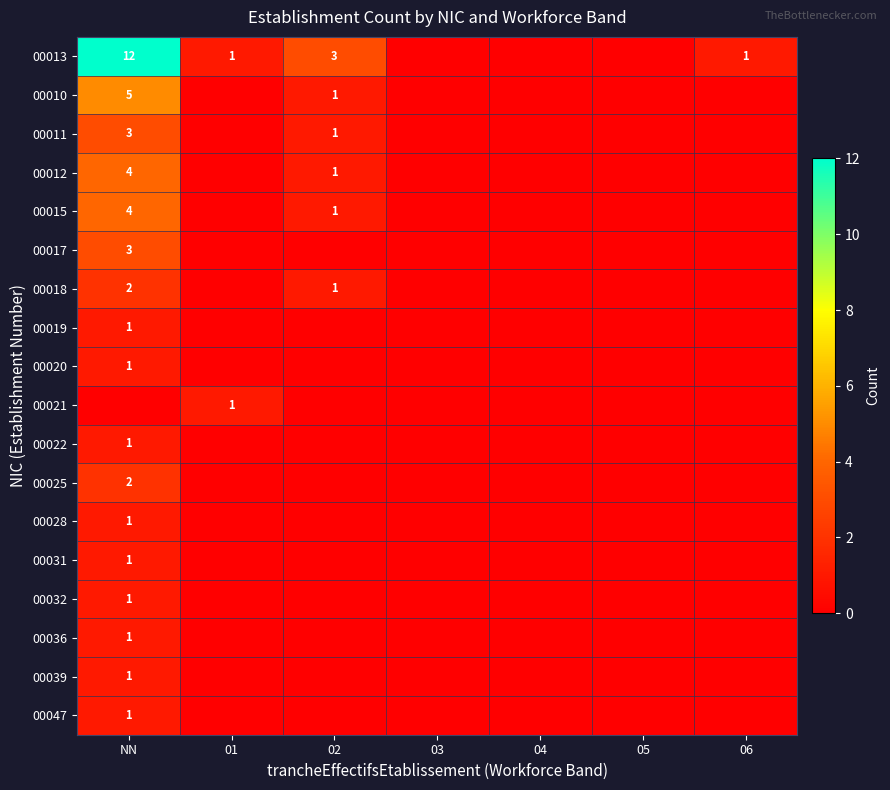

The value of 00032 at NN is 1. True or false?

True